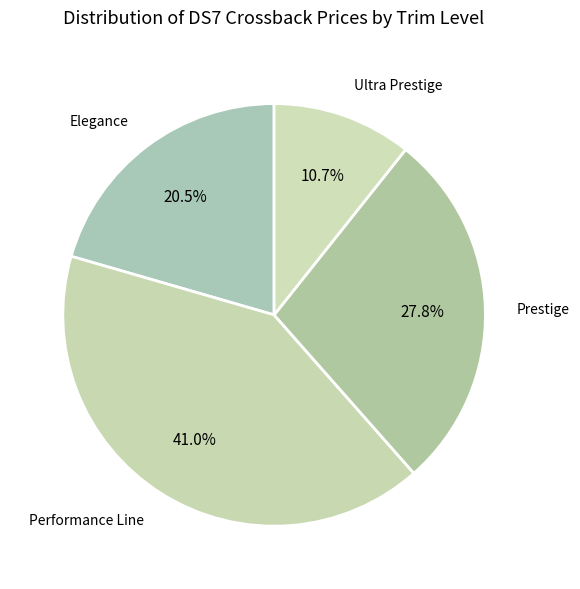

Approximately how many times larger is the value at Prestige compared to Elegance?

1.4